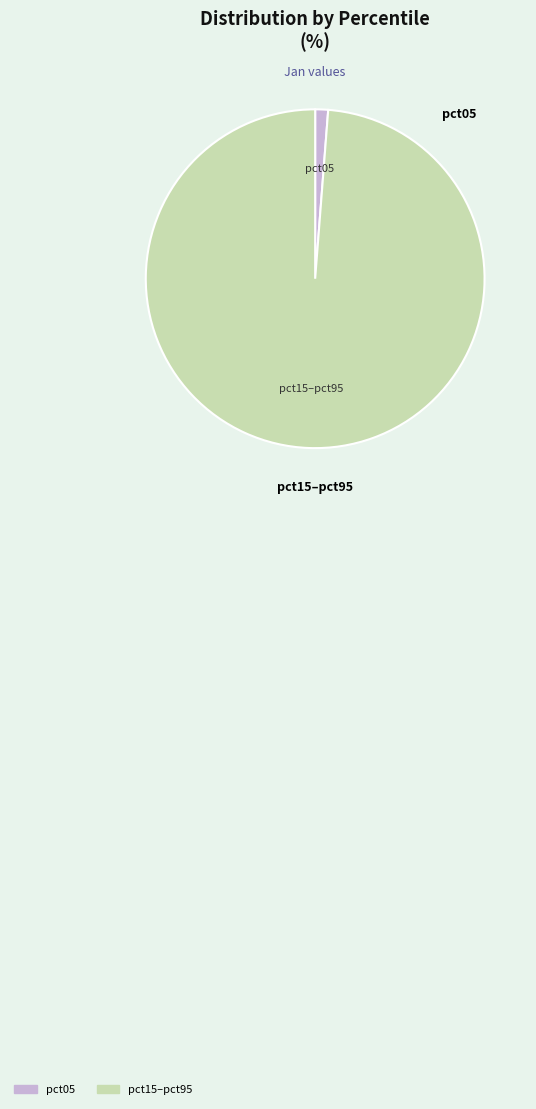

Does any single category account for the majority?

Yes